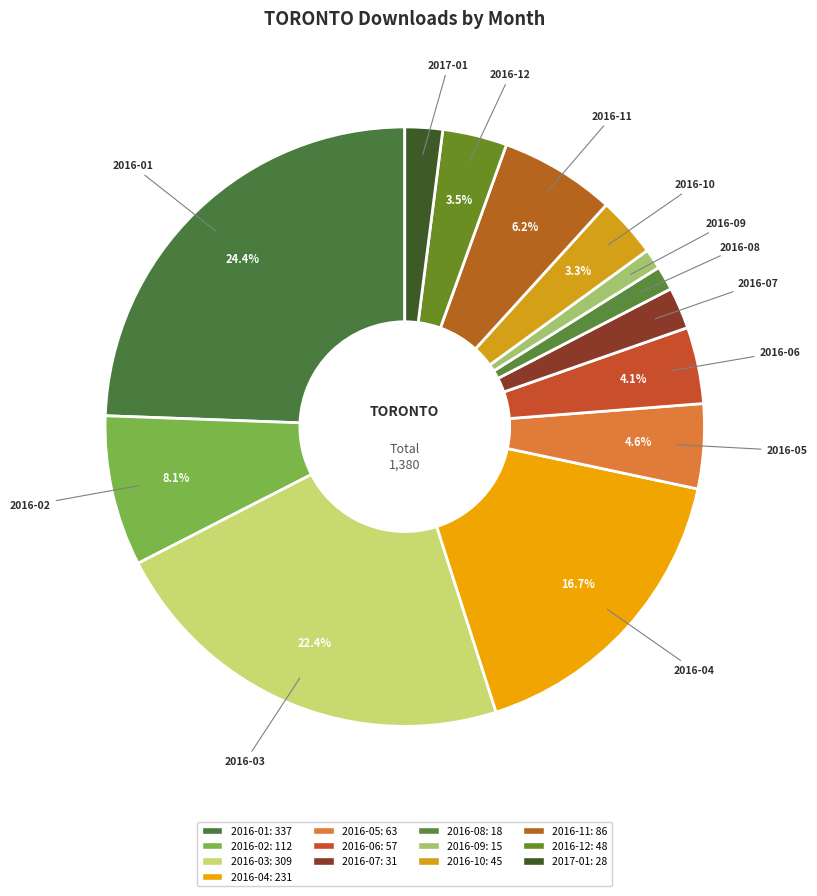

What is the change in value from 2016-06 to 2016-07?

-26